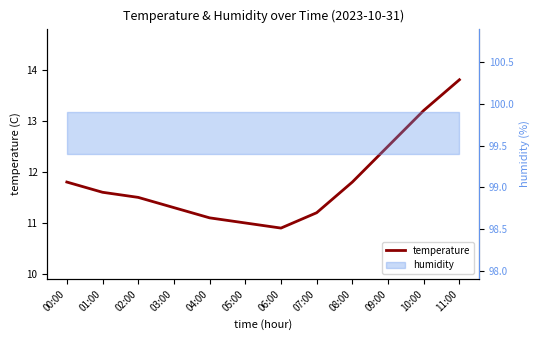

How many lines are shown in the chart?

1